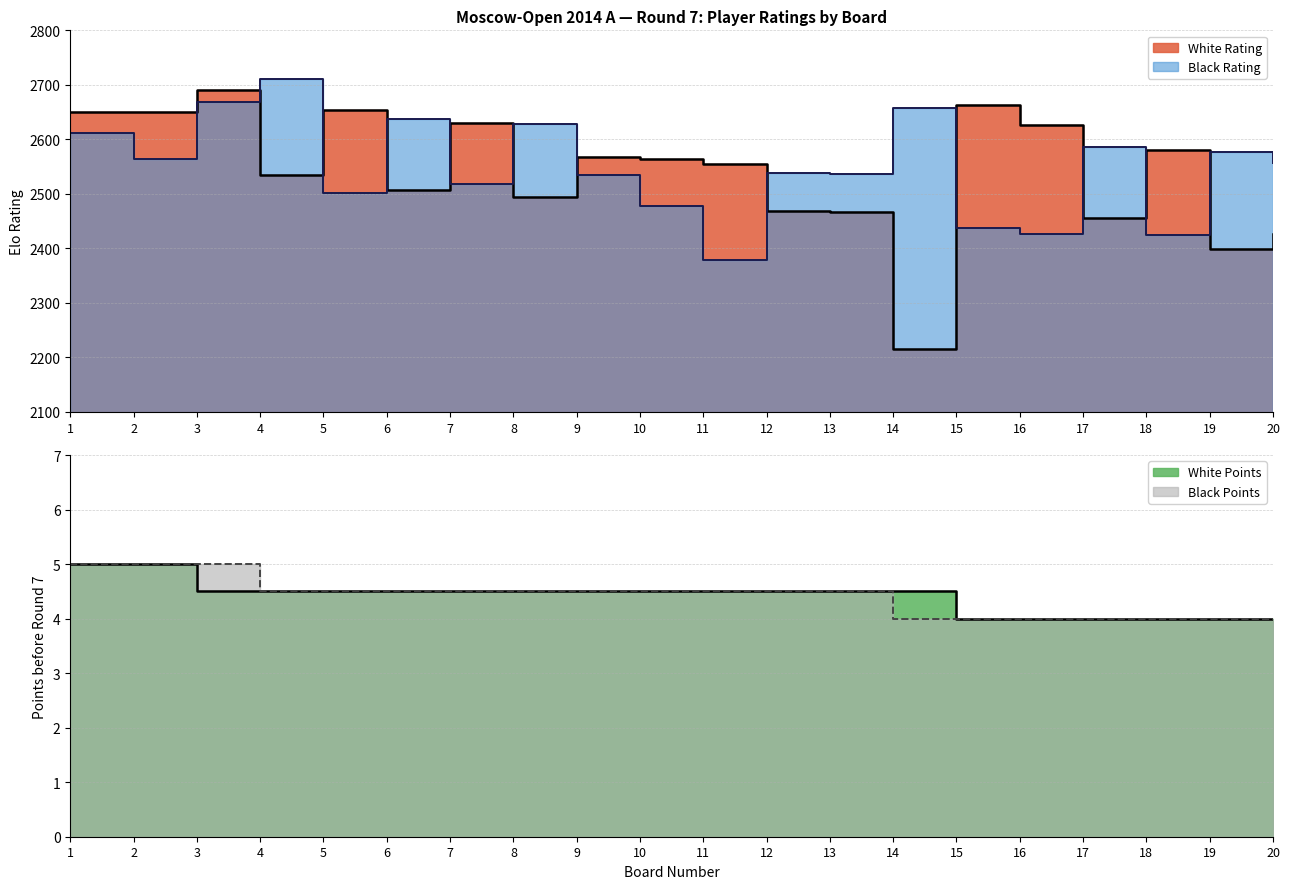

How many values in the White Rating series exceed 2564?

9